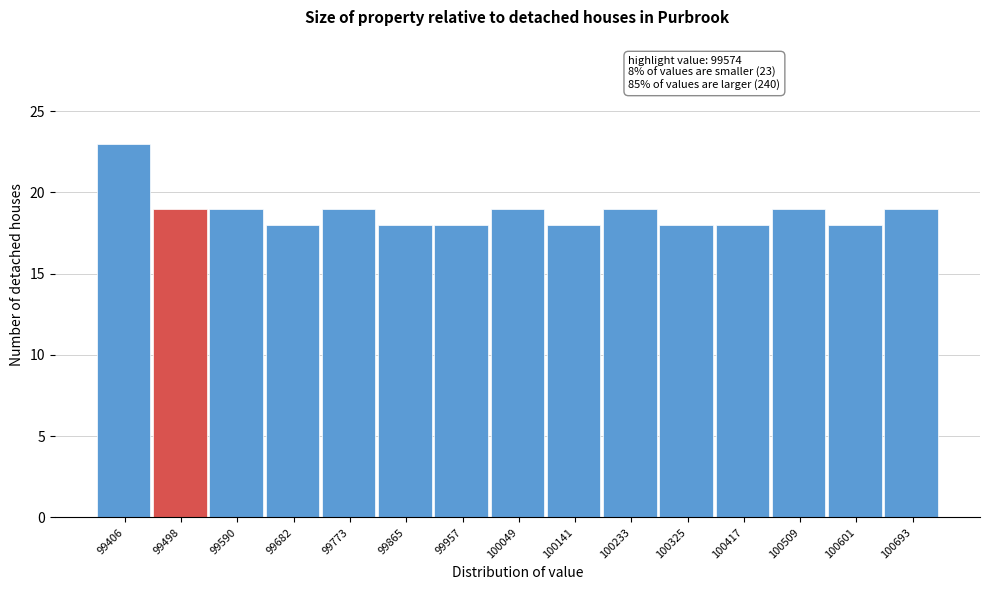

Reading left to right, transcribe all the data shown in this chart.

99406=23	99498=19	99590=19	99682=18	99773=19	99865=18	99957=18	100049=19	100141=18	100233=19	100325=18	100417=18	100509=19	100601=18	100693=19